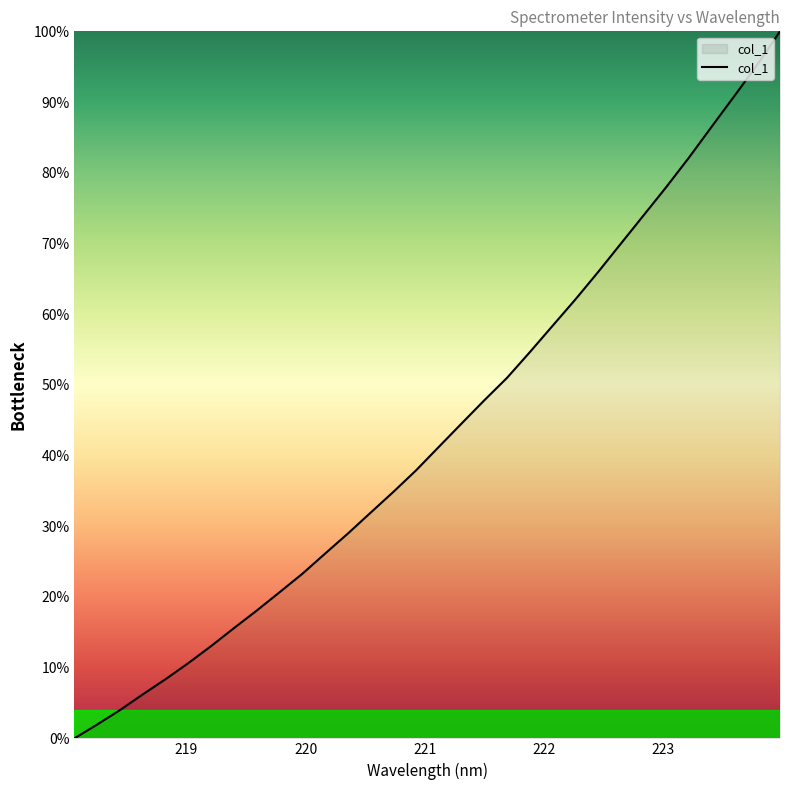

Reading left to right, what are all the values shown in this chart?

0.0	2.0	4.0	6.2	8.4	10.6	13.1	15.6	18.1	20.7	23.3	26.1	29.0	31.9	34.9	37.9	41.2	44.5	47.8	51.0	54.6	58.4	62.1	66.0	70.0	74.0	78.0	82.2	86.5	90.9	95.3	100.0